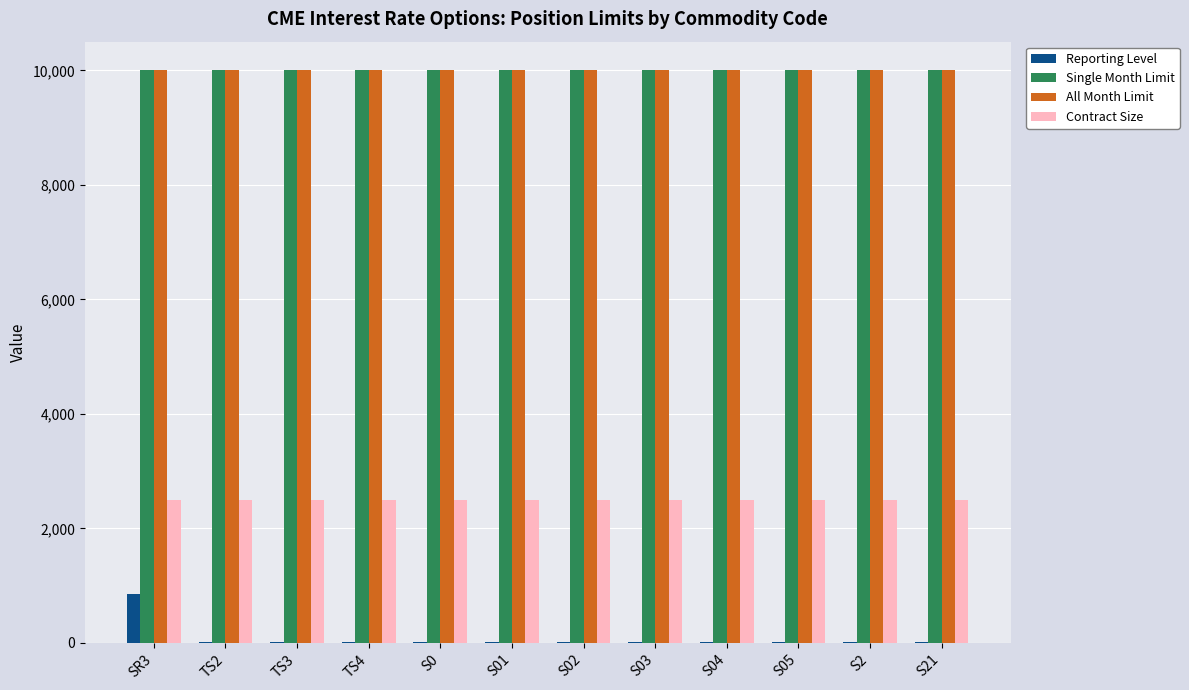

Reading left to right, transcribe all the data shown in this chart.

Reporting Level: 850	25	25	25	25	25	25	25	25	25	25	25
Single Month Limit: 10000	10000	10000	10000	10000	10000	10000	10000	10000	10000	10000	10000
All Month Limit: 10000	10000	10000	10000	10000	10000	10000	10000	10000	10000	10000	10000
Contract Size: 2500	2500	2500	2500	2500	2500	2500	2500	2500	2500	2500	2500